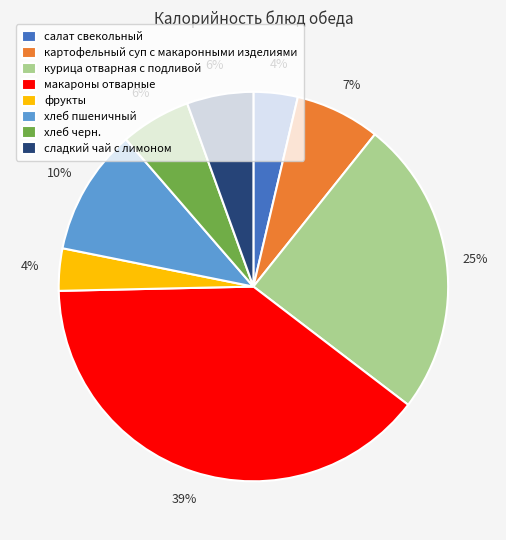

To the nearest percent, what portion does хлеб пшеничный represent?

10%